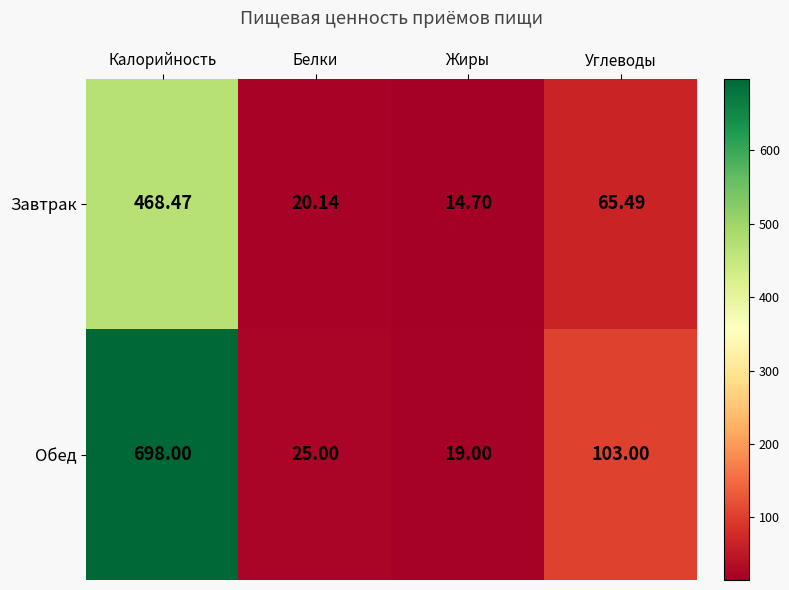

What is the total value across all series at Углеводы?

168.5